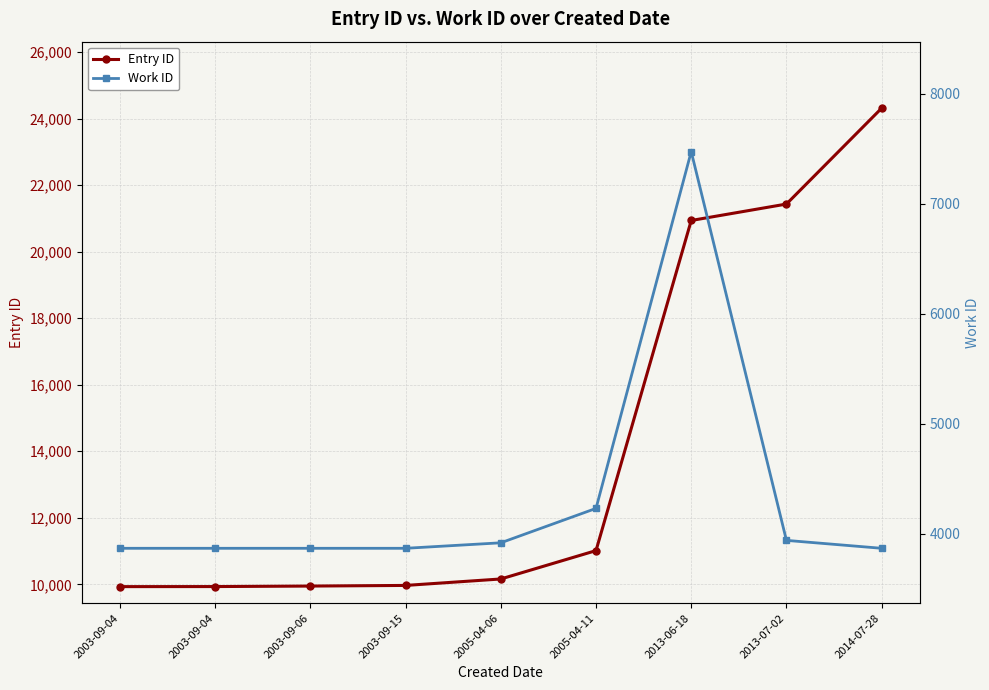

Reading left to right, extract all data points from this chart.

Entry ID: 2003-09-04=9930	2003-09-04=9932	2003-09-06=9947	2003-09-15=9966	2005-04-06=10160	2005-04-11=11013	2013-06-18=20938	2013-07-02=21432	2014-07-28=24314
Work ID: 2003-09-04=3866	2003-09-04=3866	2003-09-06=3866	2003-09-15=3866	2005-04-06=3916	2005-04-11=4229	2013-06-18=7475	2013-07-02=3938	2014-07-28=3866